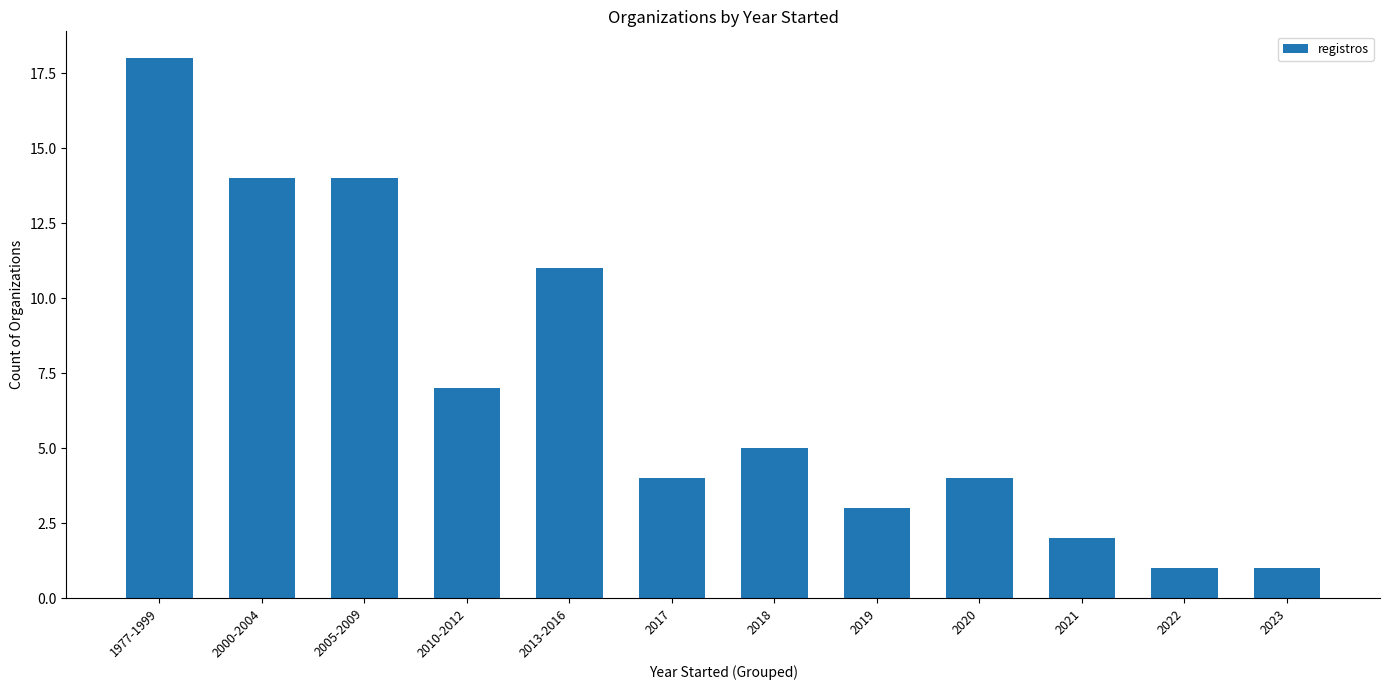

What is the label of the 7th bar from the left?

2018